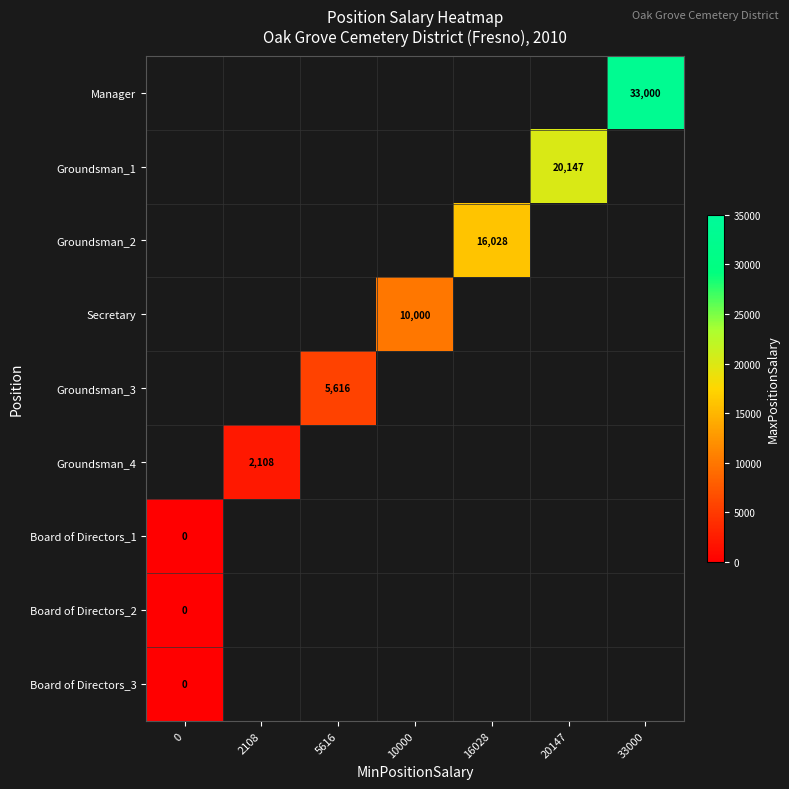

Count the number of categories in the chart.

7